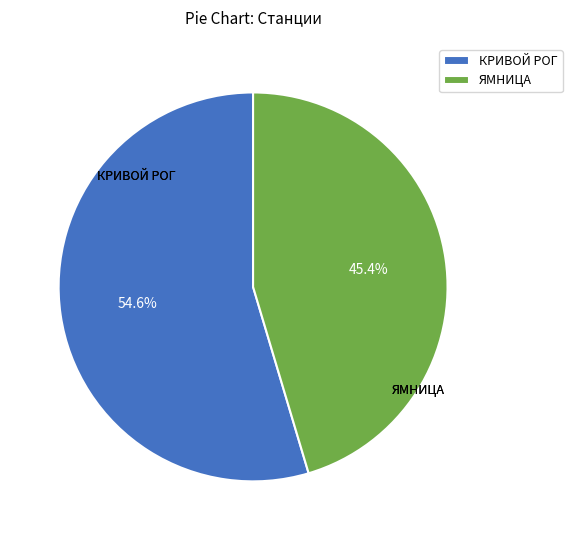

Which category has the biggest portion of the pie?

КРИВОЙ РОГ